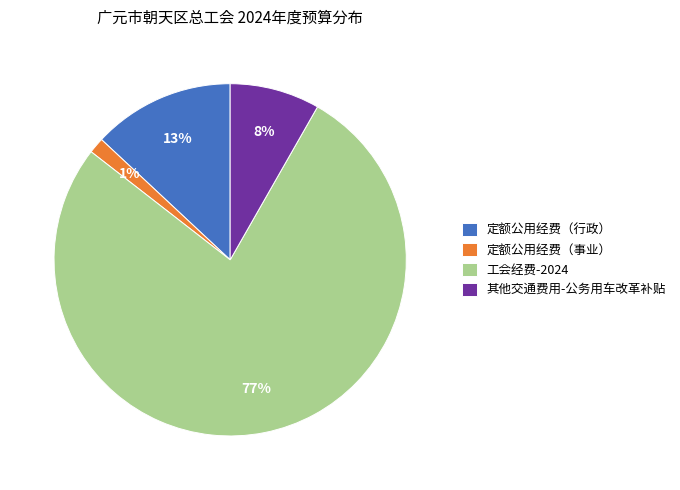

To the nearest percent, what percentage of the pie is 定额公用经费（事业）?

1%